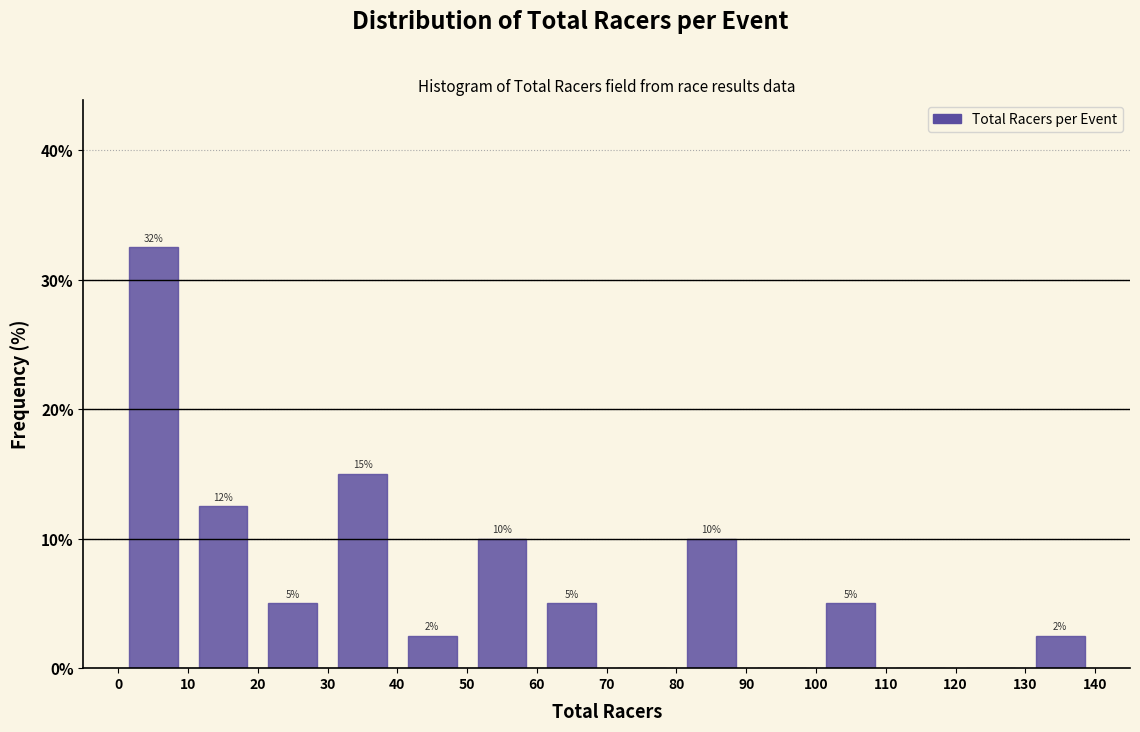

Which range on the x-axis has the tallest bar?

0 to 10